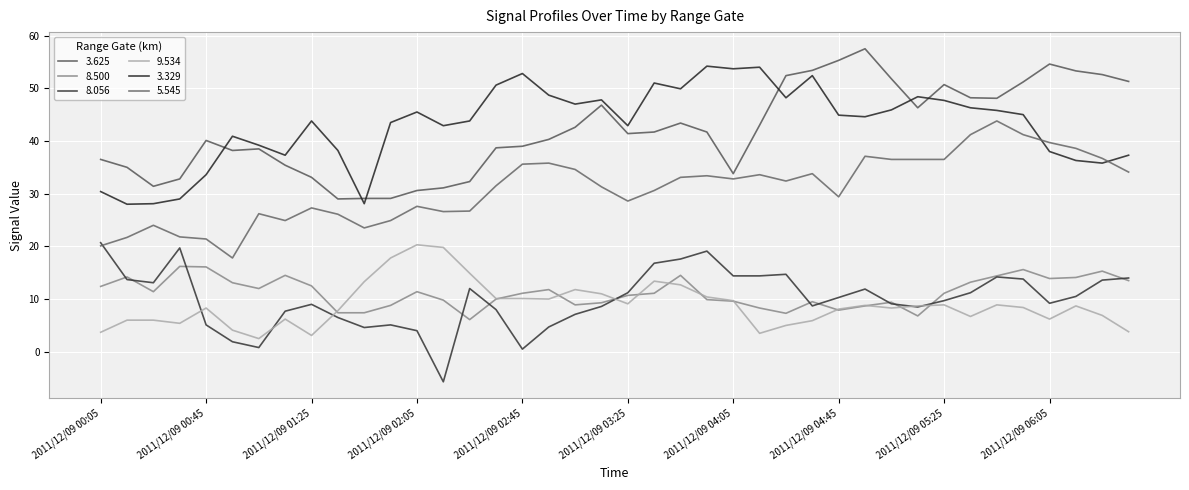

Reading right to left, transcribe all the data shown in this chart.

3.625: 51.3	52.6	53.3	54.6	51.2	48.1	48.2	50.7	46.3	51.8	57.5	55.3	53.4	52.4	43.0	33.8	41.7	43.4	41.7	41.4	46.8	42.6	40.3	39.0	38.7	32.3	31.1	30.6	29.1	29.1	29.0	33.1	35.4	38.5	38.2	40.1	32.8	31.4	35.0	36.5
8.500: 13.5	15.3	14.1	13.9	15.6	14.4	13.2	11.1	6.8	9.4	8.7	7.9	9.5	7.3	8.3	9.6	9.9	14.5	11.1	10.7	9.3	8.9	11.8	11.1	10.0	6.1	9.8	11.4	8.8	7.4	7.4	12.5	14.5	12.0	13.1	16.1	16.2	11.4	14.2	12.4
8.056: 14.0	13.6	10.5	9.2	13.8	14.2	11.2	9.7	8.5	9.1	11.9	10.3	8.7	14.7	14.4	14.4	19.1	17.6	16.8	11.2	8.6	7.1	4.7	0.5	8.0	12.0	-5.7	4.0	5.1	4.6	6.5	9.0	7.7	0.8	1.9	5.1	19.7	13.1	13.7	20.7
9.534: 3.8	6.9	8.7	6.2	8.4	8.9	6.7	8.9	8.7	8.3	8.8	8.1	5.9	5.0	3.5	9.7	10.4	12.7	13.4	9.1	11.0	11.8	10.0	10.1	10.1	14.9	19.8	20.3	17.8	13.3	7.8	3.1	6.2	2.5	4.1	8.3	5.4	6.0	6.0	3.7
3.329: 37.3	35.8	36.3	38.0	45.0	45.8	46.3	47.7	48.4	45.9	44.6	44.9	52.4	48.2	54.0	53.7	54.2	49.9	51.0	42.9	47.8	47.0	48.7	52.8	50.6	43.8	42.9	45.5	43.5	28.1	38.2	43.8	37.3	39.2	40.9	33.6	29.0	28.1	28.0	30.4
5.545: 34.1	36.7	38.6	39.7	41.2	43.8	41.2	36.5	36.5	36.5	37.1	29.4	33.8	32.4	33.6	32.8	33.4	33.1	30.6	28.6	31.3	34.6	35.8	35.6	31.5	26.7	26.6	27.6	24.9	23.5	26.1	27.3	24.9	26.2	17.8	21.4	21.8	24.0	21.7	20.1